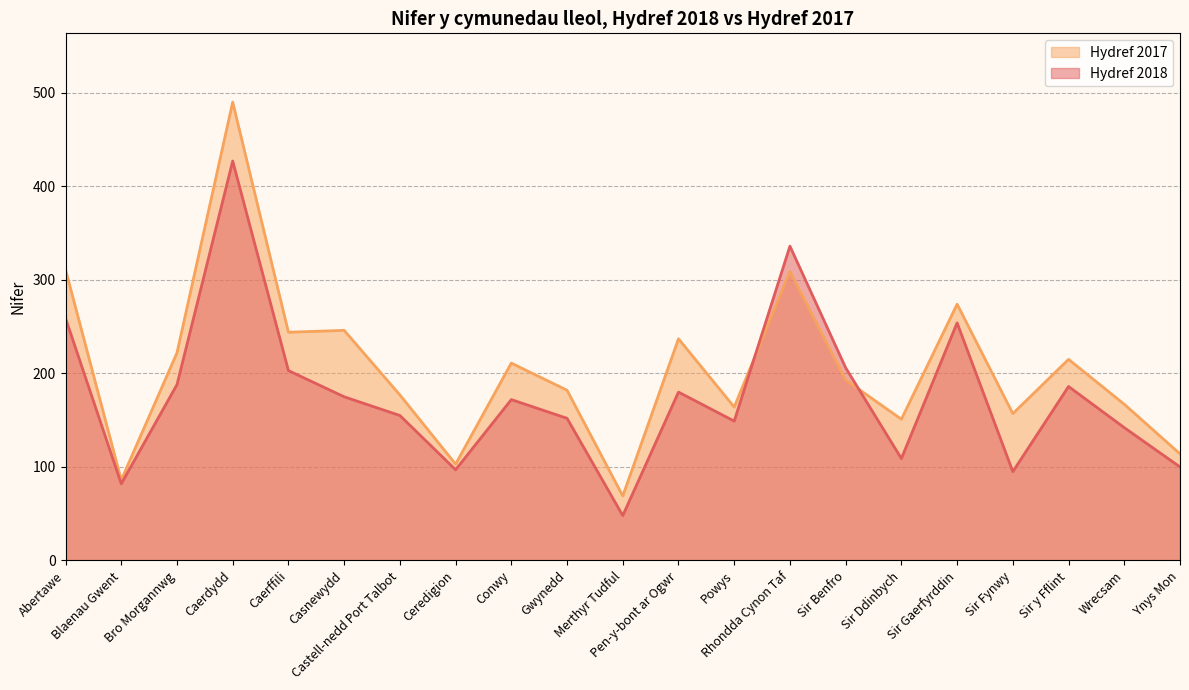

What is the difference between the maximum and minimum values in the Hydref 2017 series?

421